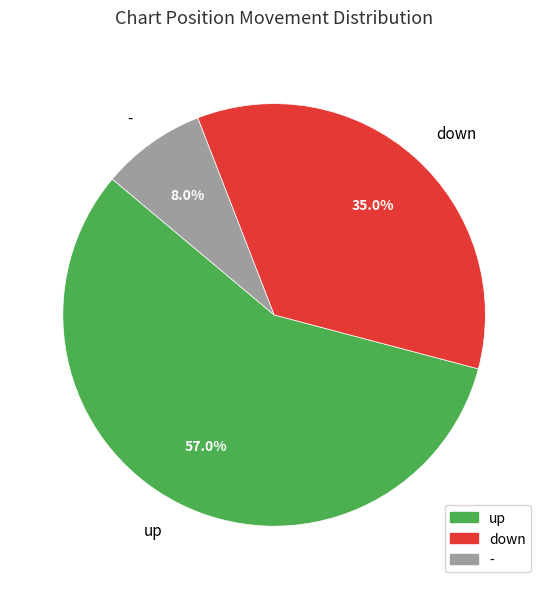

Which category has the biggest portion of the pie?

up